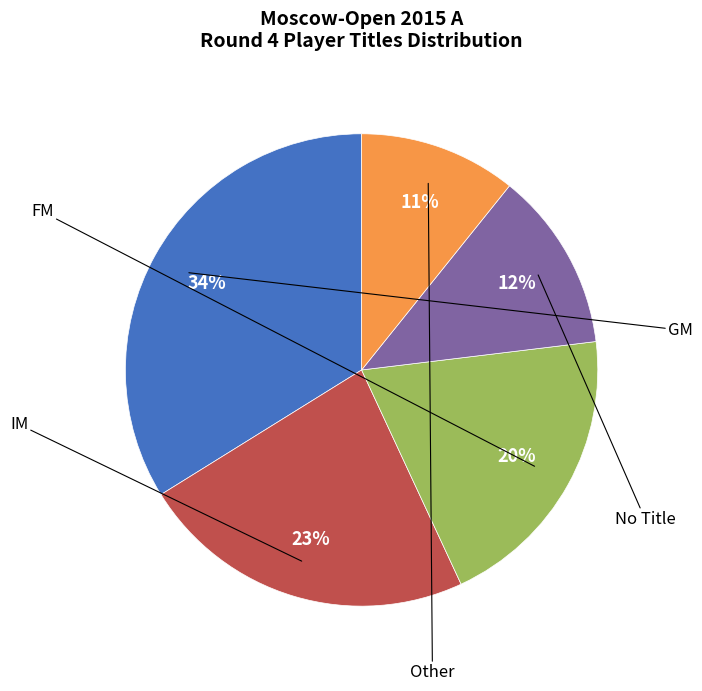

Is there a majority slice in this chart?

No